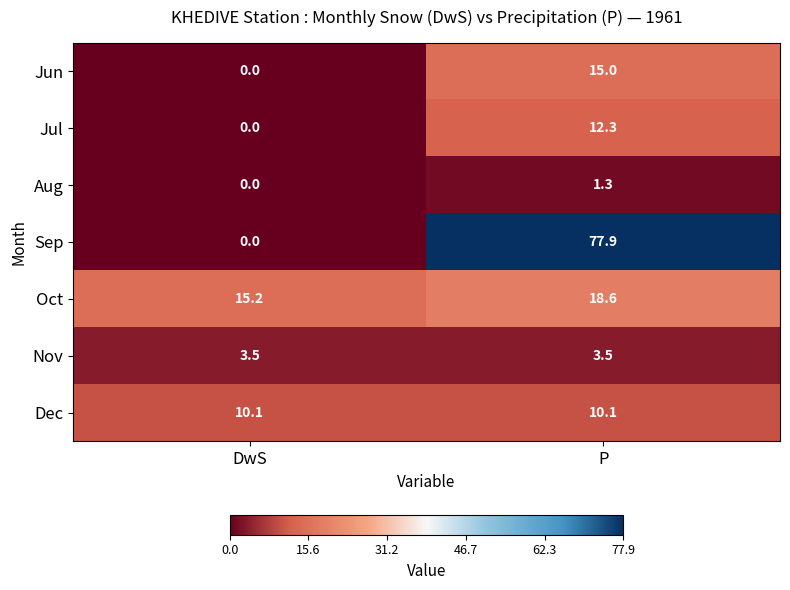

What is the average value of the Dec series?

10.1